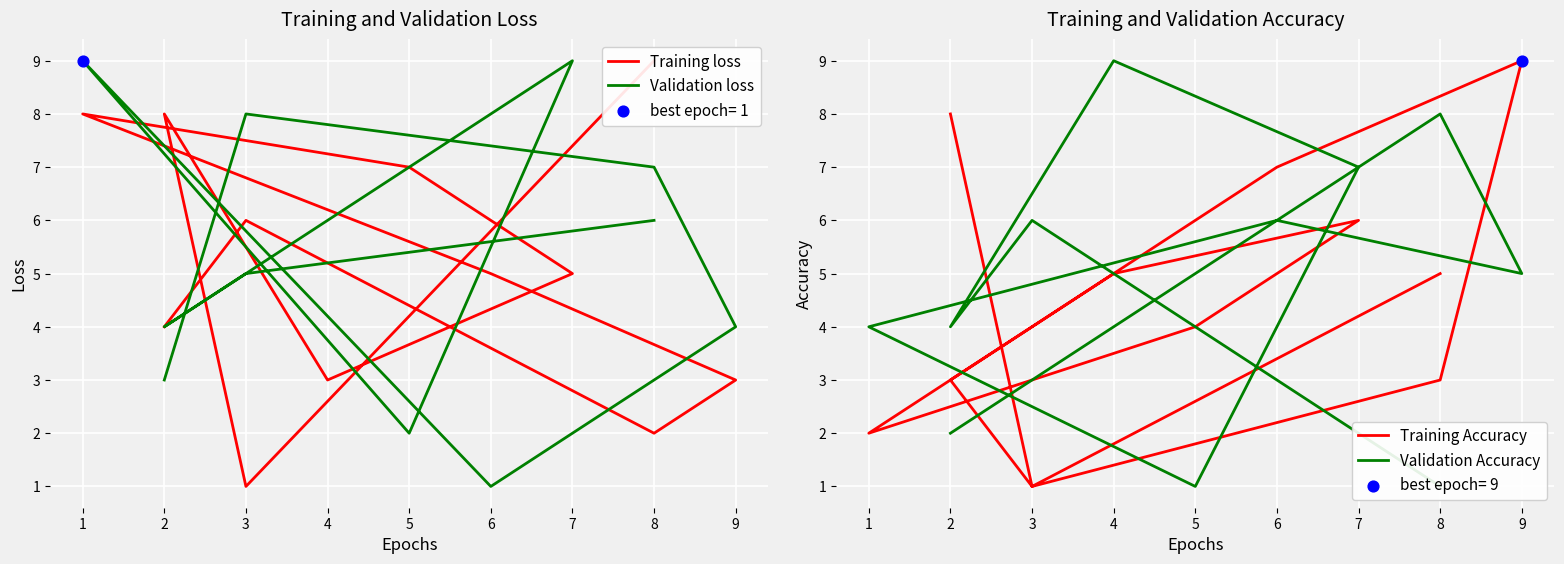

Which series contains the highest Y value?

Training loss